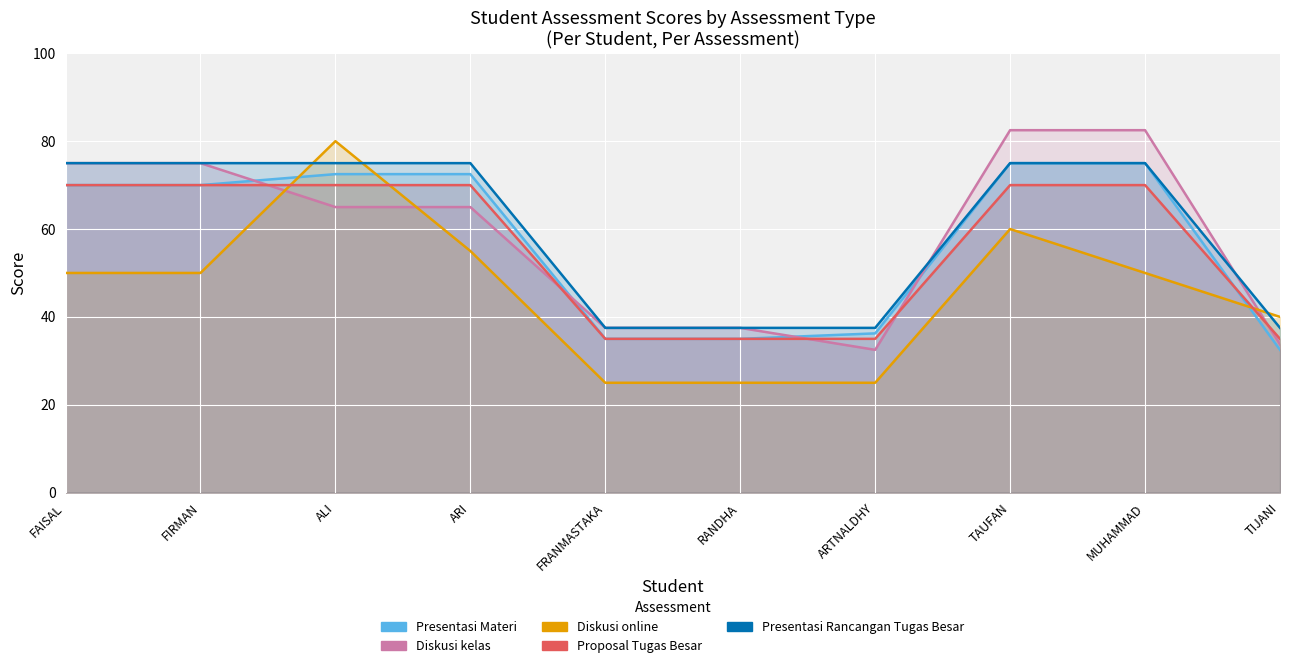

What is the minimum value for Diskusi online?

25.0